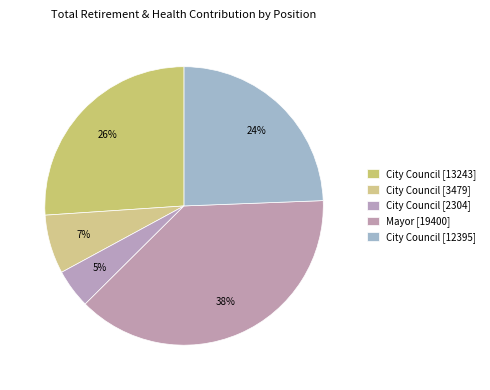

Which category has the biggest portion of the pie?

Mayor (19400)